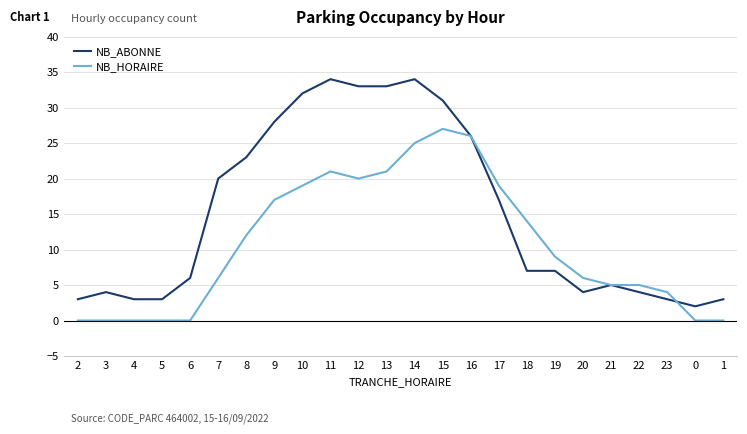

At which category is the sum across all series the highest?

14